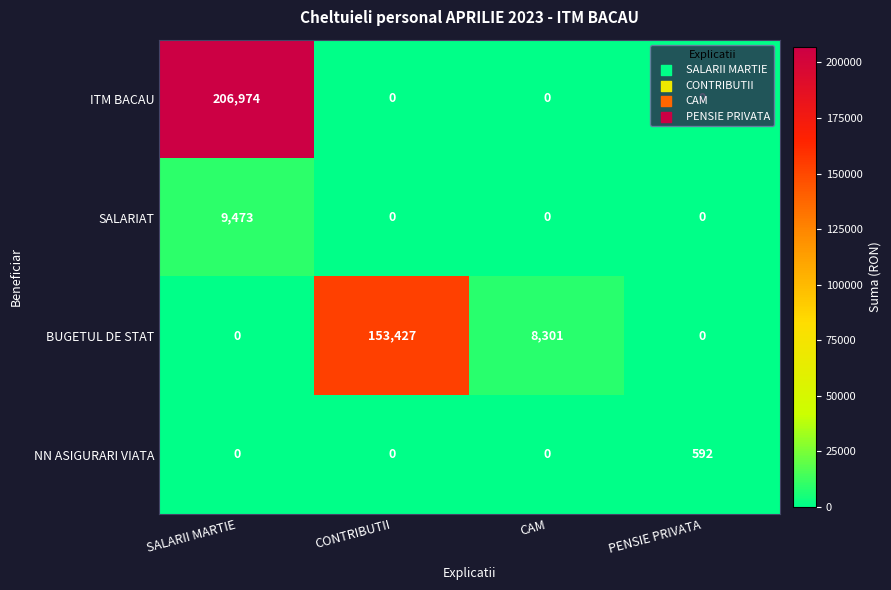

What value does the BUGETUL DE STAT series have at CAM, to the nearest 10?

8300